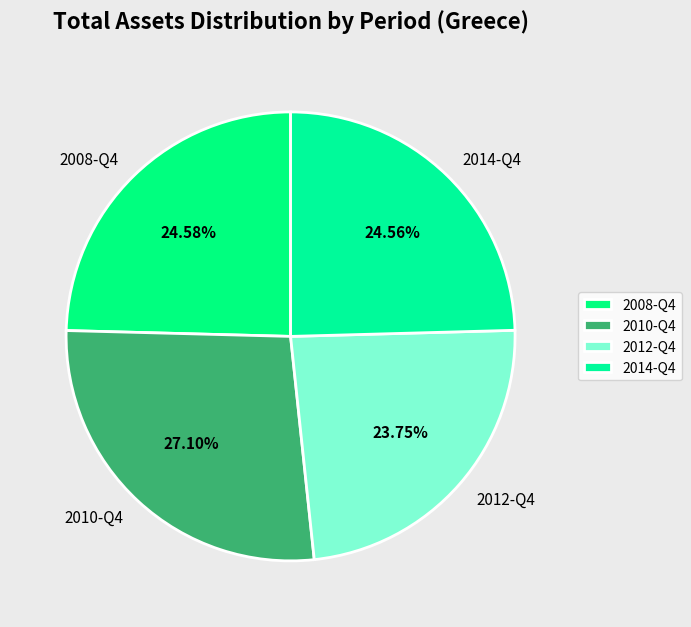

Is there any slice that represents more than half of the pie?

No